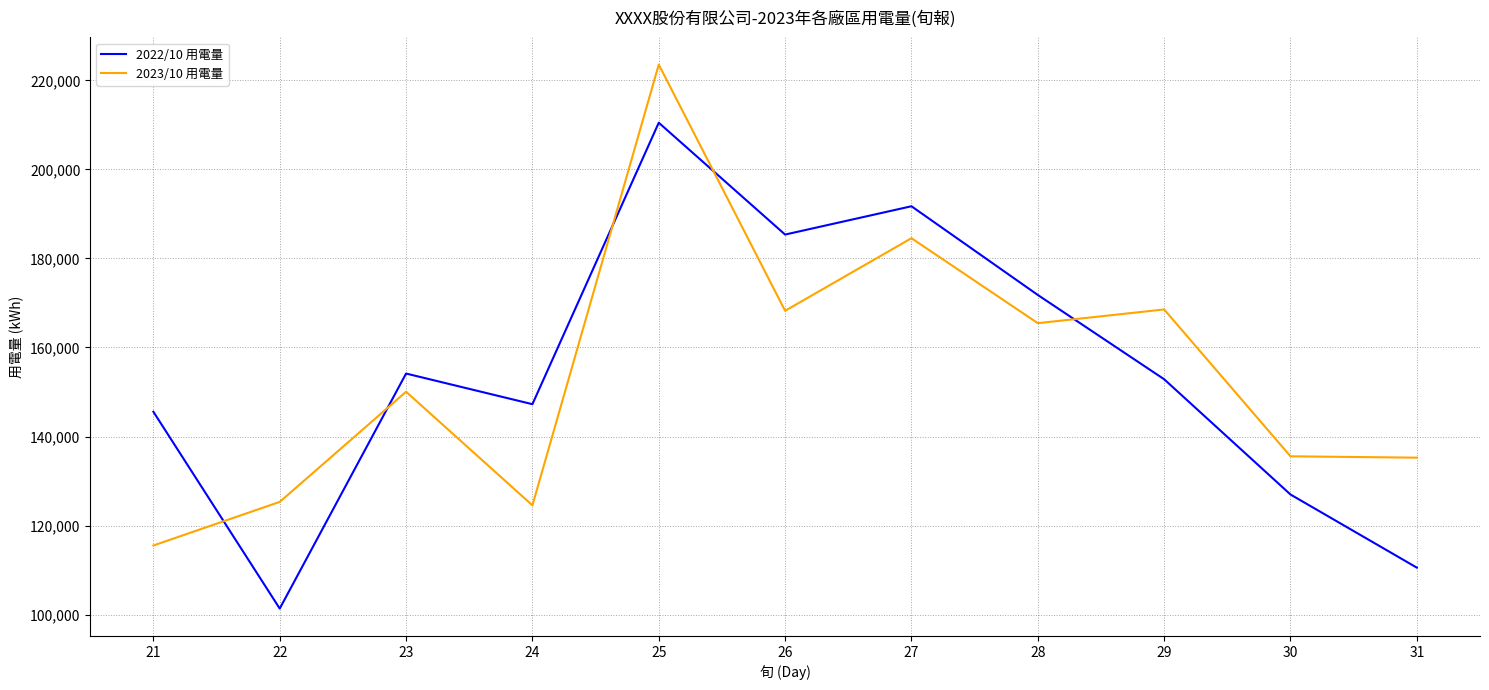

True or false: 2022/10 用電量 has a value of 365569.9 at 25.

False